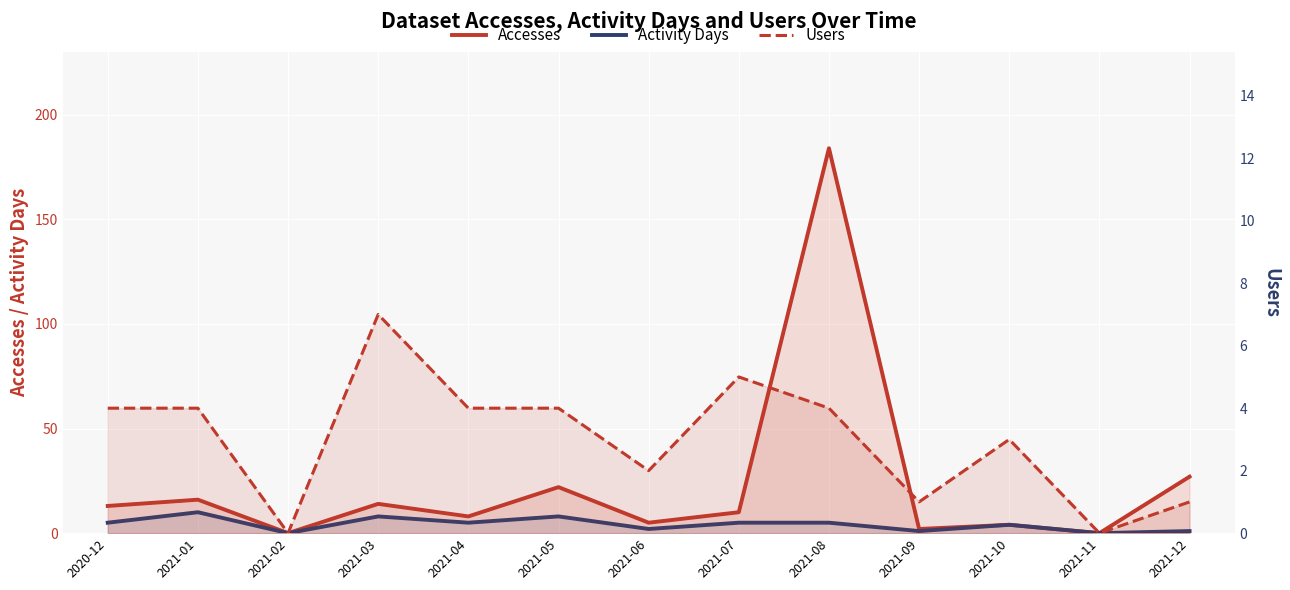

Reading left to right, extract all data points from this chart.

Accesses: 2020-12=13	2021-01=16	2021-02=0	2021-03=14	2021-04=8	2021-05=22	2021-06=5	2021-07=10	2021-08=184	2021-09=2	2021-10=4	2021-11=0	2021-12=27
Activity Days: 2020-12=5	2021-01=10	2021-02=0	2021-03=8	2021-04=5	2021-05=8	2021-06=2	2021-07=5	2021-08=5	2021-09=1	2021-10=4	2021-11=0	2021-12=1
Users: 2020-12=4	2021-01=4	2021-02=0	2021-03=7	2021-04=4	2021-05=4	2021-06=2	2021-07=5	2021-08=4	2021-09=1	2021-10=3	2021-11=0	2021-12=1